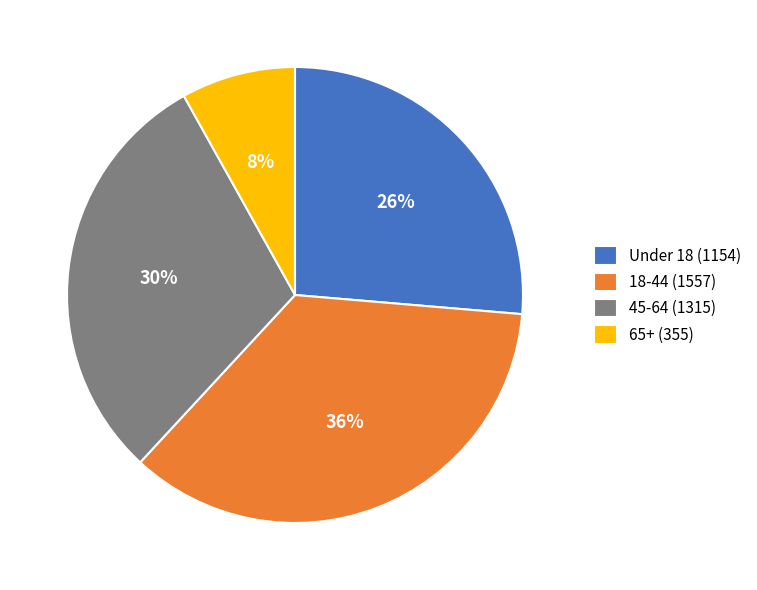

Is there a majority slice in this chart?

No